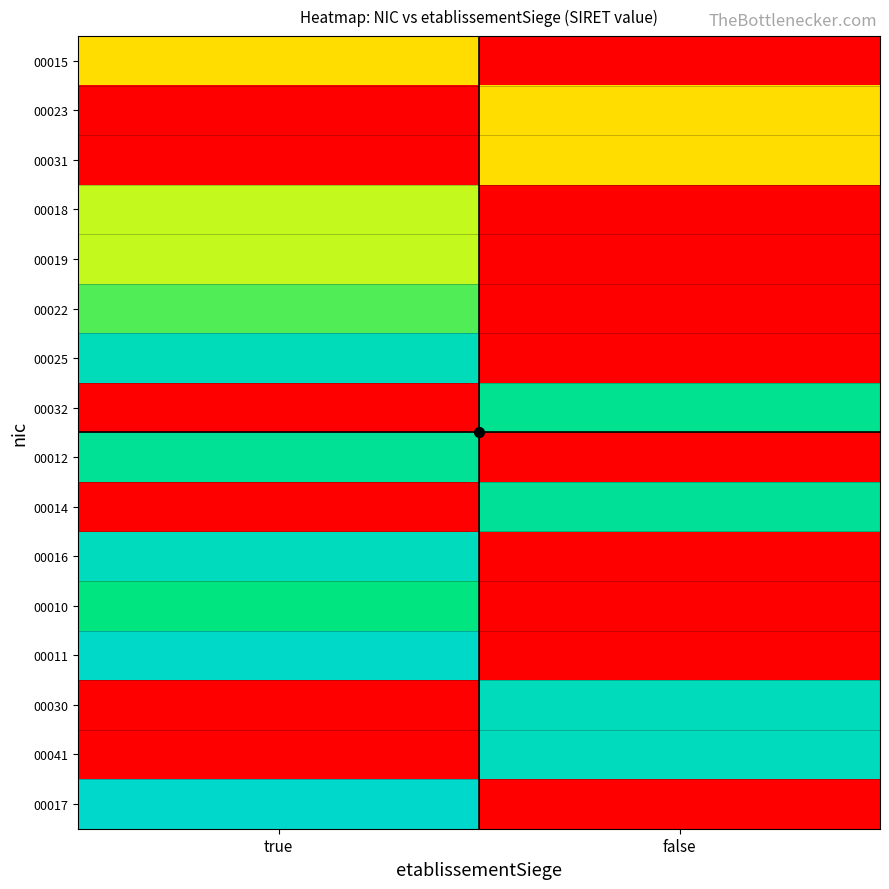

Rank the series at true from highest to lowest value.

00017, 00011, 00016, 00025, 00012, 00010, 00022, 00019, 00018, 00015, 00023, 00031, 00032, 00014, 00030, 00041